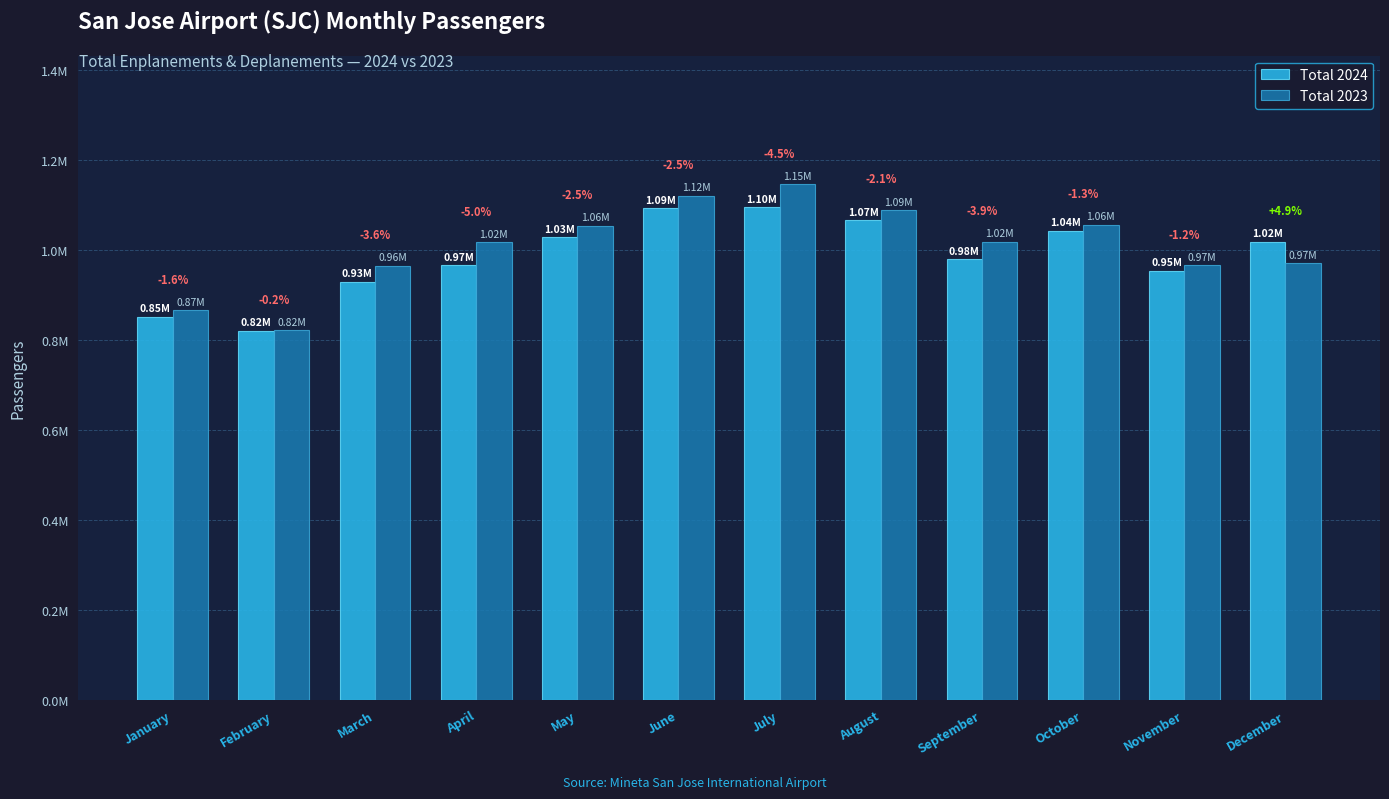

What are all the series names shown in the legend?

Total 2024, Total 2023